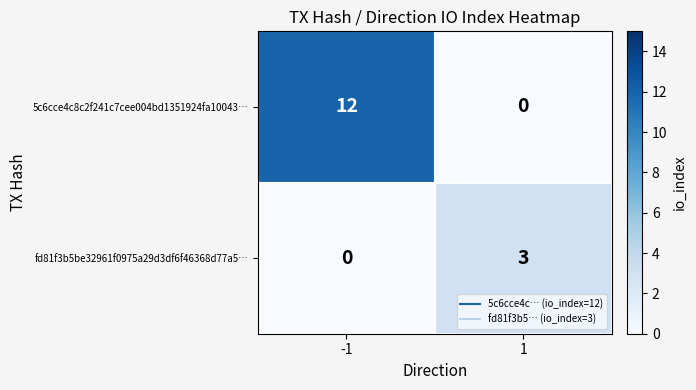

Between -1 and 1, which series saw the biggest shift?

5c6cce4c8c2f241c7cee004bd1351924fa10043…